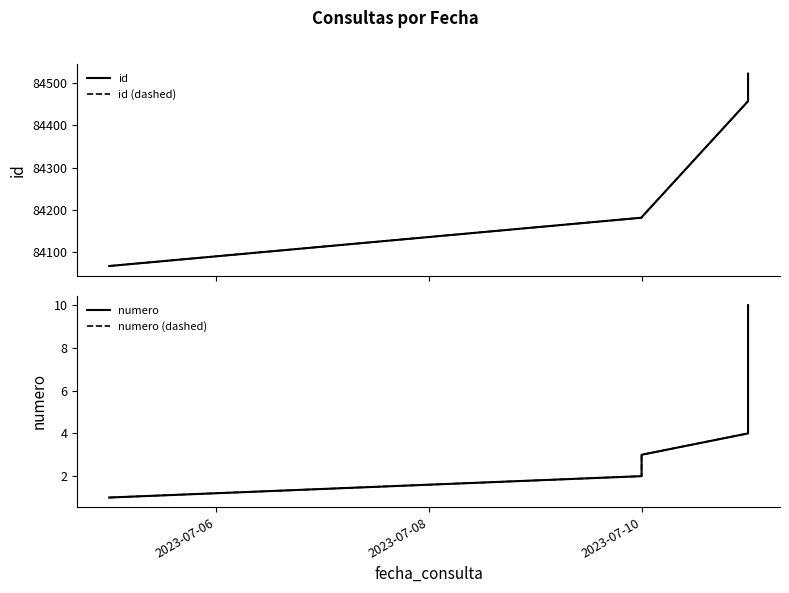

The numero (dashed) series shows 1 at 2023-07-10. True or false?

False